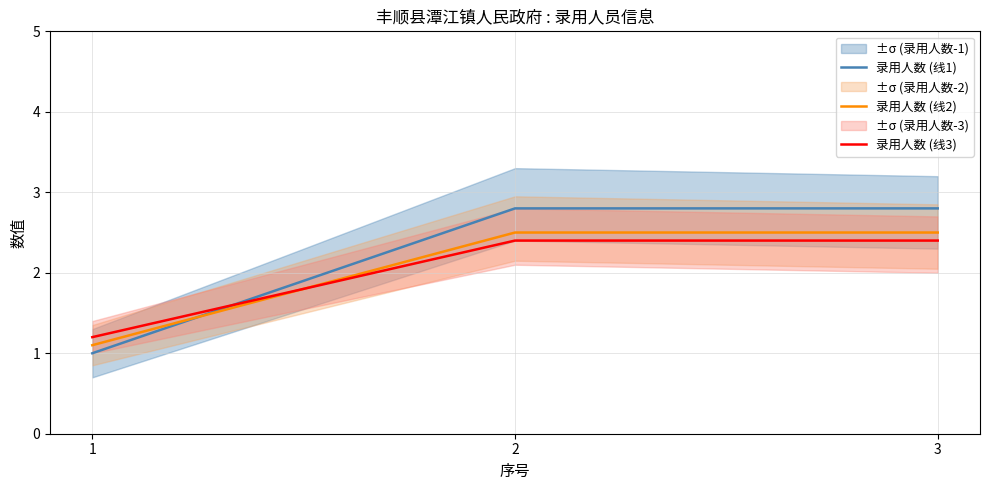

Is this an area chart (filled region under the line)?

No